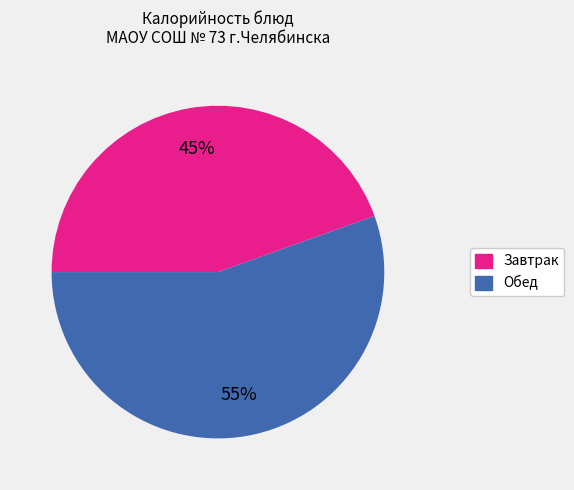

Is there a majority slice in this chart?

Yes